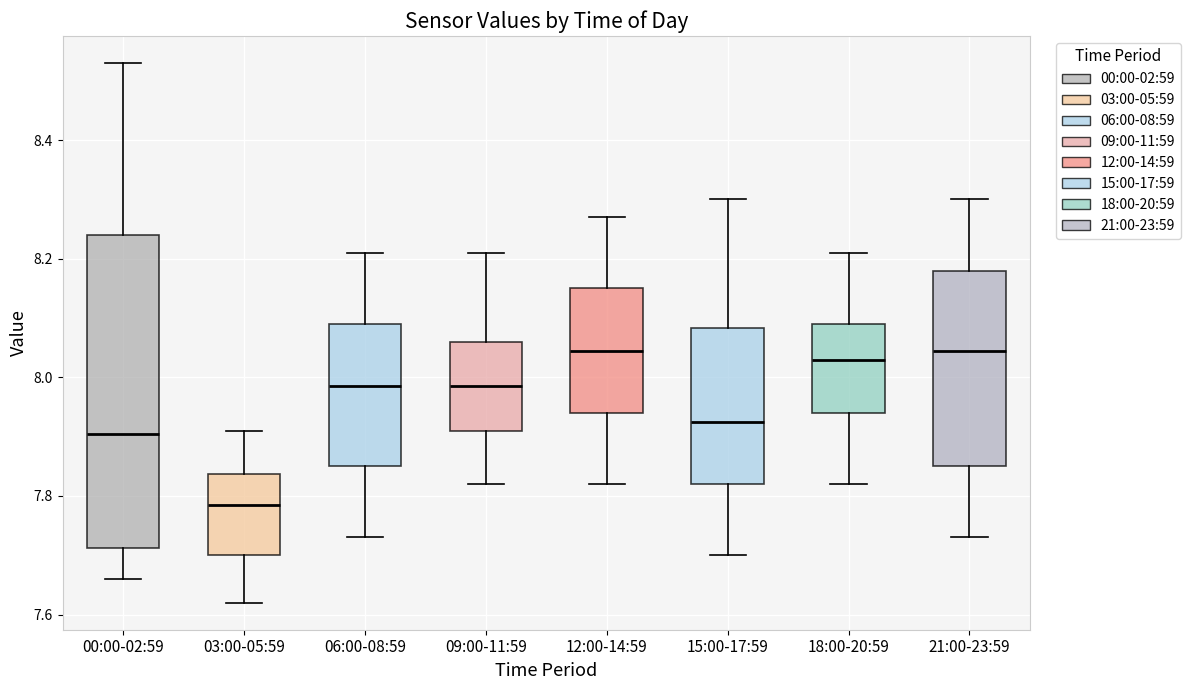

Reading left to right, transcribe this box plot: for each box, give where its median line is, the range the box spans, and where its two whiskers end, as read against the y-axis. The values are not printed on the chart, so give them approximately, as read against the axis.

00:00-02:59: median 7.90, box 7.72 to 8.24, whiskers 7.66 to 8.54
03:00-05:59: median 7.78, box 7.70 to 7.84, whiskers 7.62 to 7.92
06:00-08:59: median 7.98, box 7.86 to 8.10, whiskers 7.74 to 8.22
09:00-11:59: median 7.98, box 7.92 to 8.06, whiskers 7.82 to 8.22
12:00-14:59: median 8.04, box 7.94 to 8.16, whiskers 7.82 to 8.28
15:00-17:59: median 7.92, box 7.82 to 8.08, whiskers 7.70 to 8.30
18:00-20:59: median 8.04, box 7.94 to 8.10, whiskers 7.82 to 8.22
21:00-23:59: median 8.04, box 7.86 to 8.18, whiskers 7.74 to 8.30